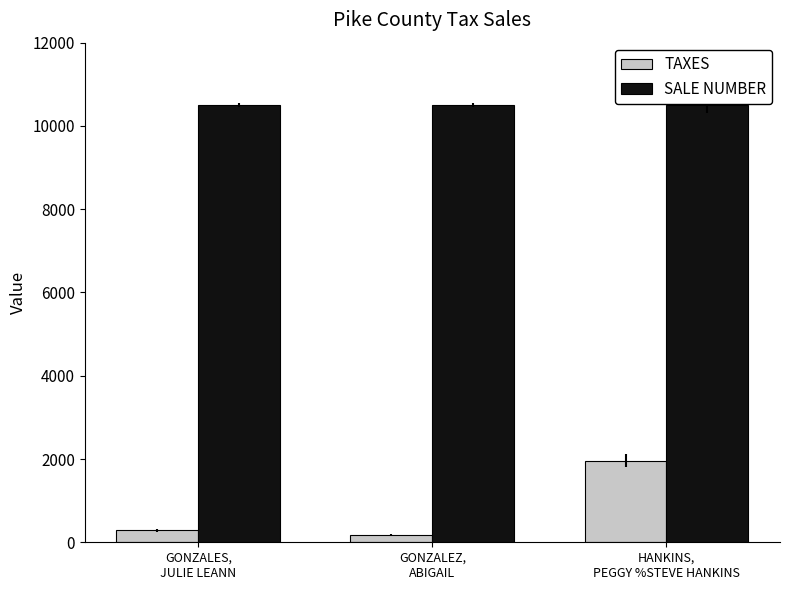

Is the value of TAXES at GONZALES,
JULIE LEANN greater than the value of SALE NUMBER at GONZALEZ,
ABIGAIL?

No